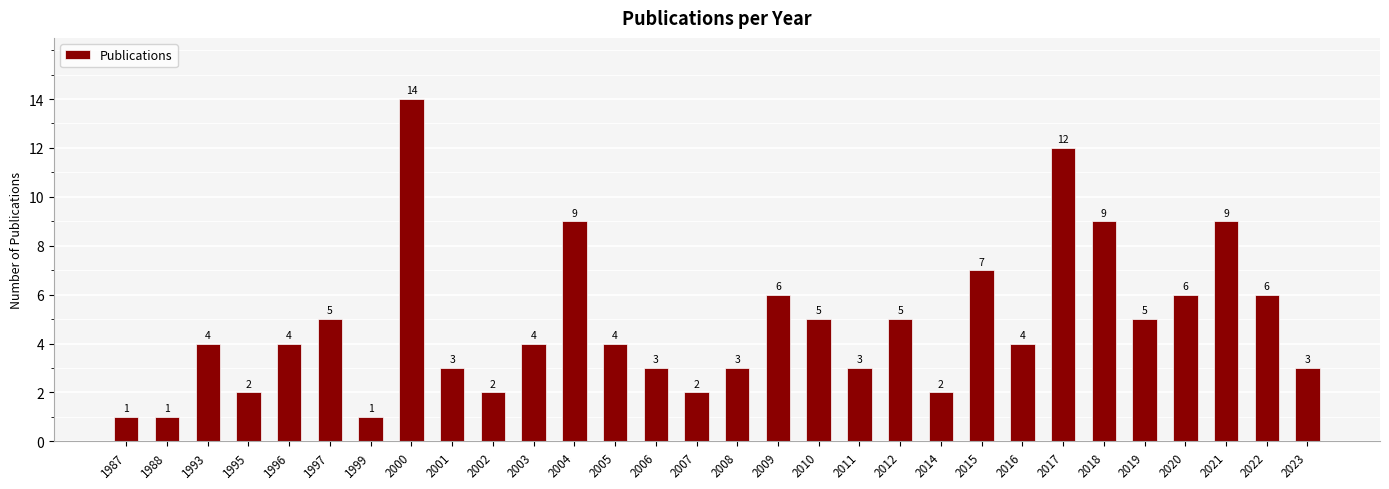

How many distinct data groups are displayed?

1